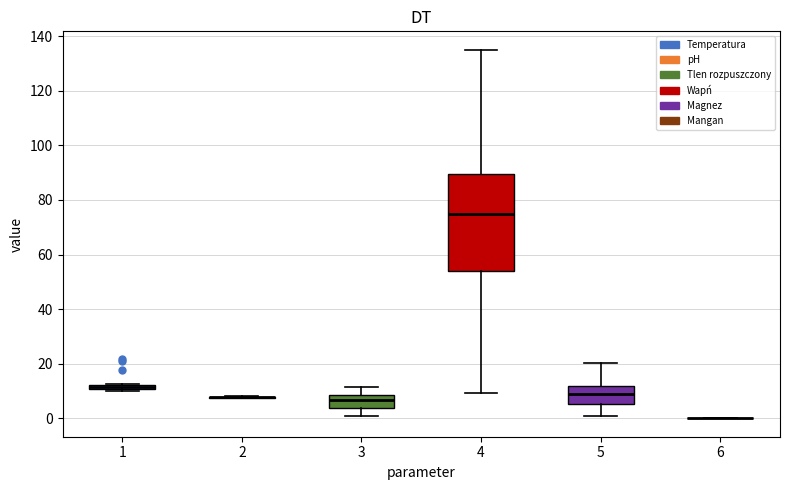

Which box is the tallest, from its lower edge to its upper edge?

4